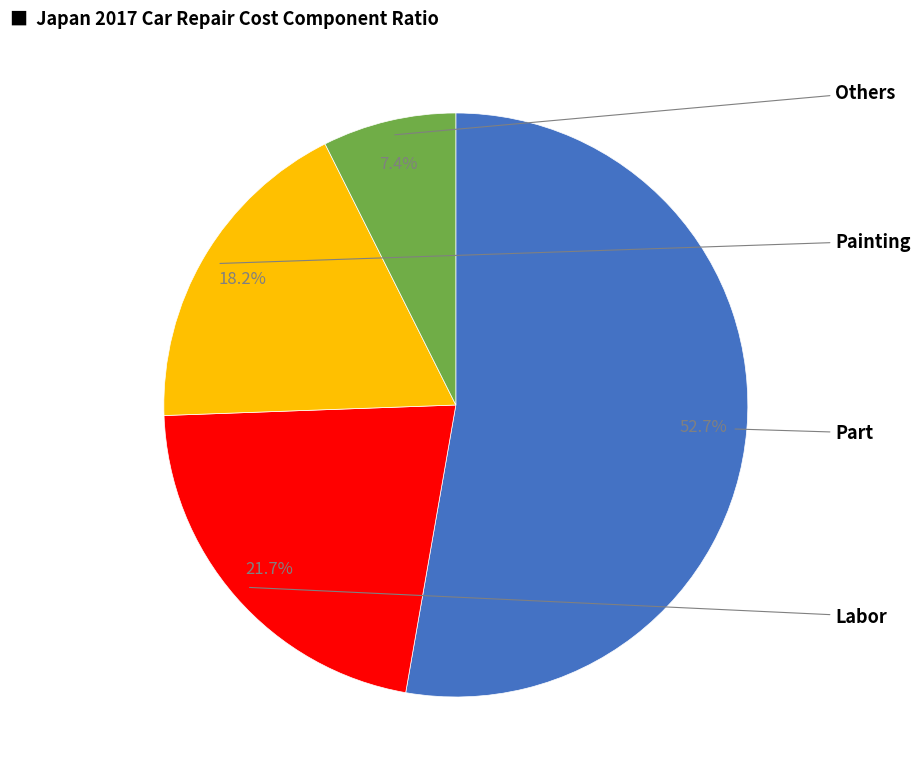

Does any single category account for the majority?

Yes